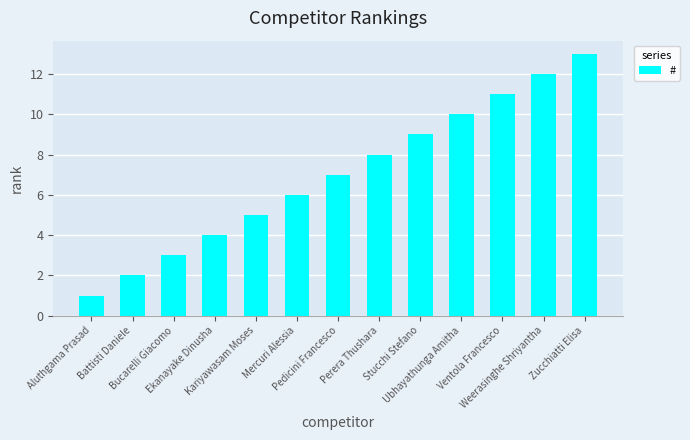

What position from the left is Pedicini Francesco?

7